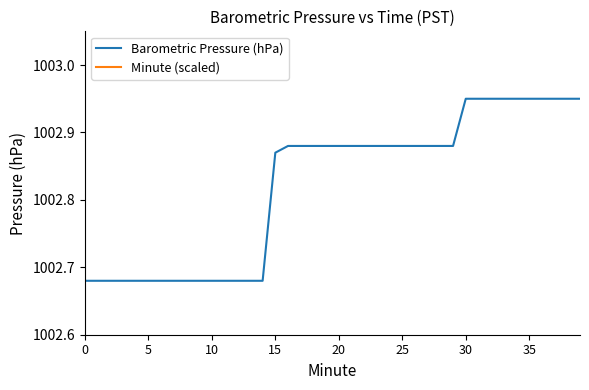

Reading right to left, transcribe all the data shown in this chart.

Barometric Pressure (hPa): 1003.0	1003.0	1003.0	1003.0	1003.0	1003.0	1003.0	1003.0	1003.0	1003.0	1002.9	1002.9	1002.9	1002.9	1002.9	1002.9	1002.9	1002.9	1002.9	1002.9	1002.9	1002.9	1002.9	1002.9	1002.9	1002.7	1002.7	1002.7	1002.7	1002.7	1002.7	1002.7	1002.7	1002.7	1002.7	1002.7	1002.7	1002.7	1002.7	1002.7
Minute (scaled): 1000.6	1000.6	1000.6	1000.6	1000.5	1000.5	1000.5	1000.5	1000.5	1000.5	1000.5	1000.5	1000.5	1000.5	1000.5	1000.5	1000.5	1000.5	1000.5	1000.5	1000.5	1000.5	1000.5	1000.5	1000.5	1000.5	1000.5	1000.5	1000.5	1000.5	1000.5	1000.5	1000.5	1000.5	1000.5	1000.5	1000.5	1000.5	1000.5	1000.5